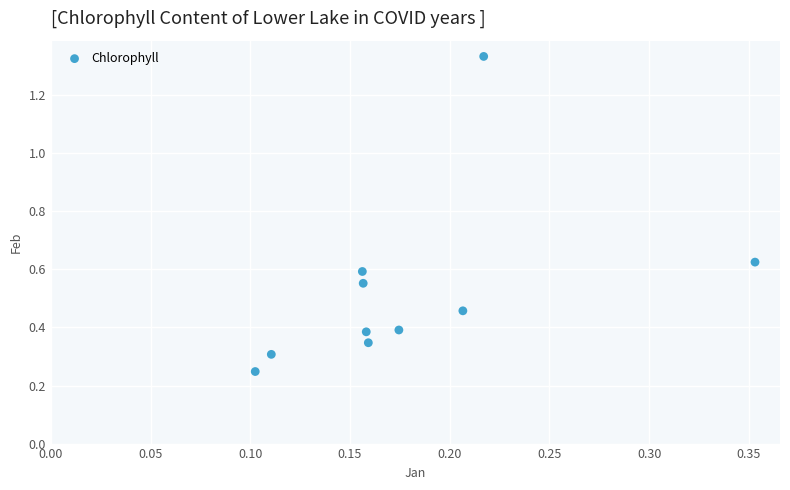

What is the range of Y values (max minus min)?

1.1